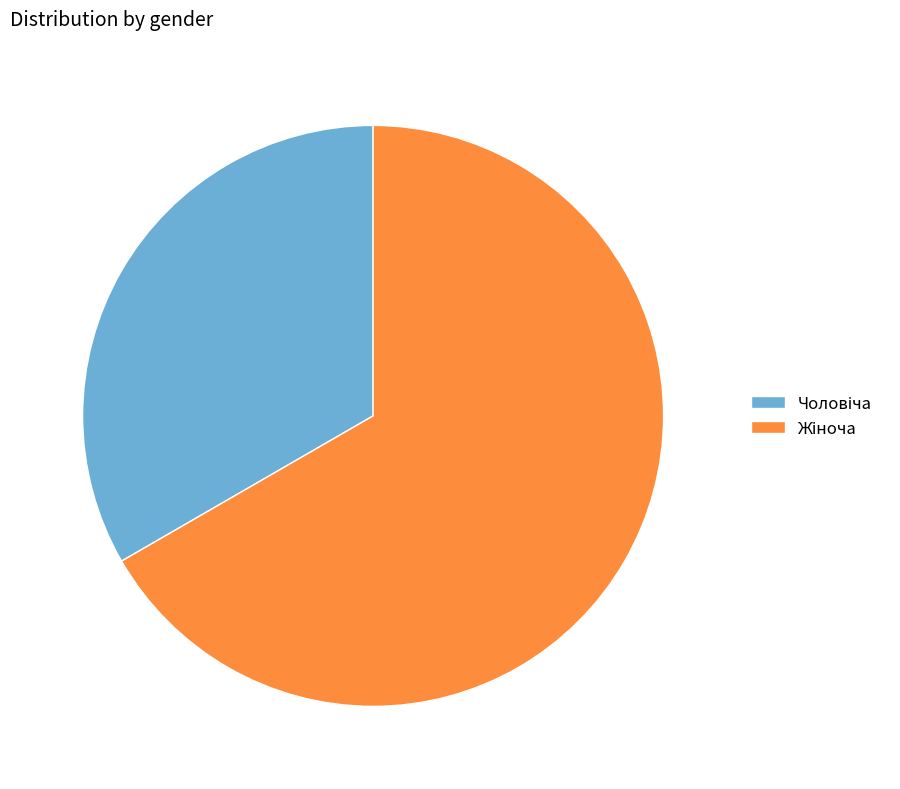

Is there any slice that represents more than half of the pie?

Yes